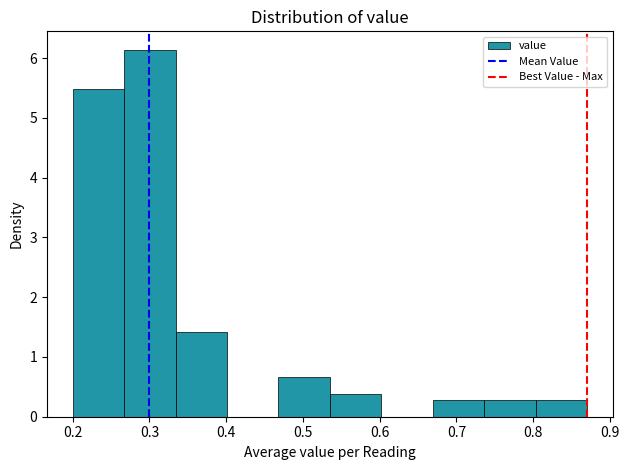

How tall is the bar that spans 0.468 to 0.535 on the x-axis? Neither the bar edges nor the heights are printed on the chart, so give them approximately, as read against the axes.

0.7